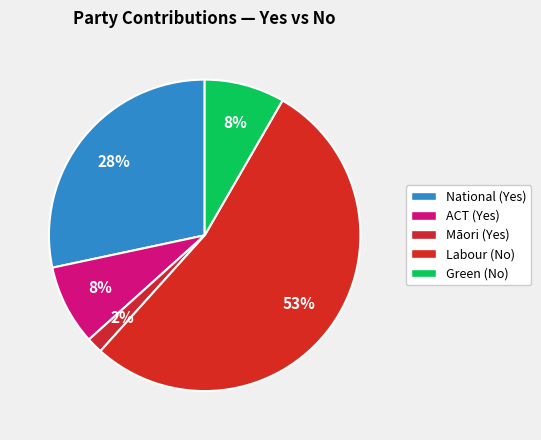

Which category has the biggest portion of the pie?

Labour (No)